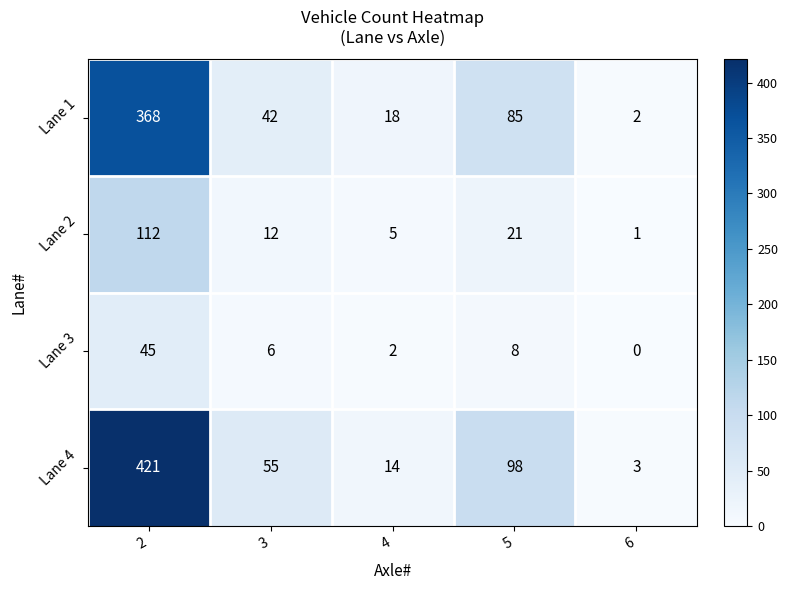

True or false: Lane 4 has a value of 14 at 4.

True